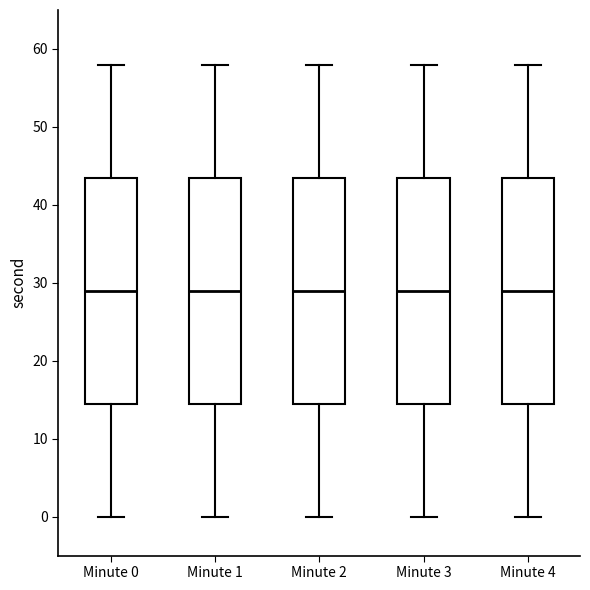

Reading left to right, read every box against the y-axis: the position of its median line, the range the box covers, and the ends of its whiskers. The values are not printed on the chart, so give them approximately, as read against the axis.

Minute 0: median 29, box 15 to 44, whiskers 0 to 58
Minute 1: median 29, box 15 to 44, whiskers 0 to 58
Minute 2: median 29, box 15 to 44, whiskers 0 to 58
Minute 3: median 29, box 15 to 44, whiskers 0 to 58
Minute 4: median 29, box 15 to 44, whiskers 0 to 58